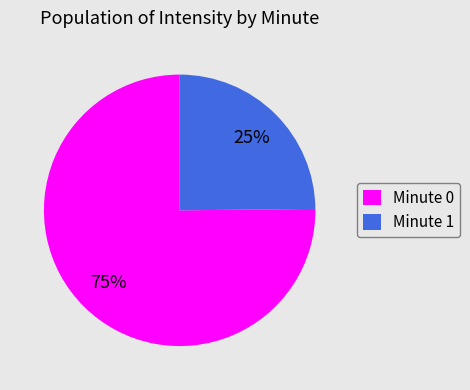

Is the sum of Minute 0 and Minute 1 greater than half?

Yes